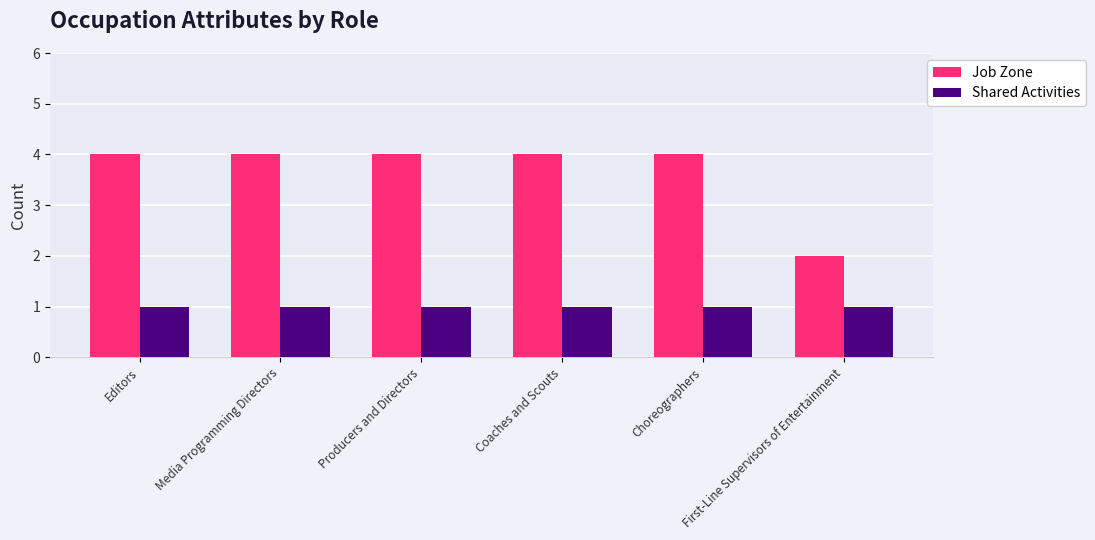

Is the value of Job Zone at Media Programming Directors greater than the value of Shared Activities at Editors?

Yes